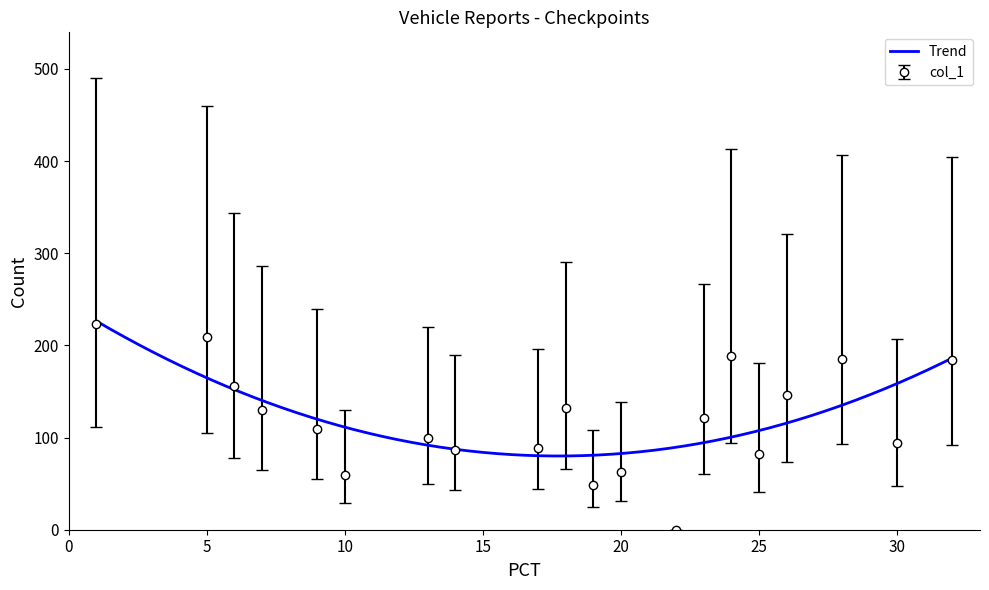

At which label does the data first exceed 121?

1